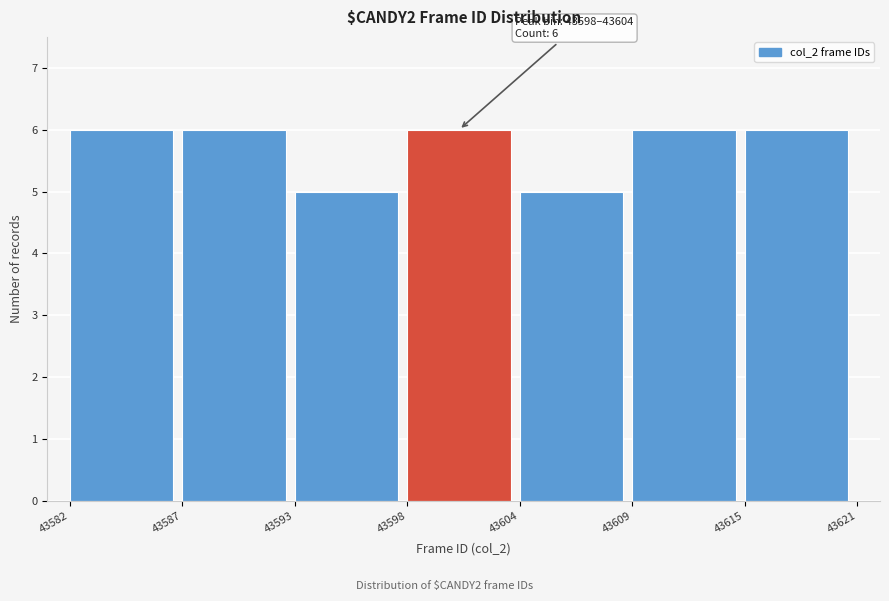

Reading left to right, extract all data points from this chart.

43582=6	43587=6	43593=5	43598=6	43604=5	43609=6	43615=6